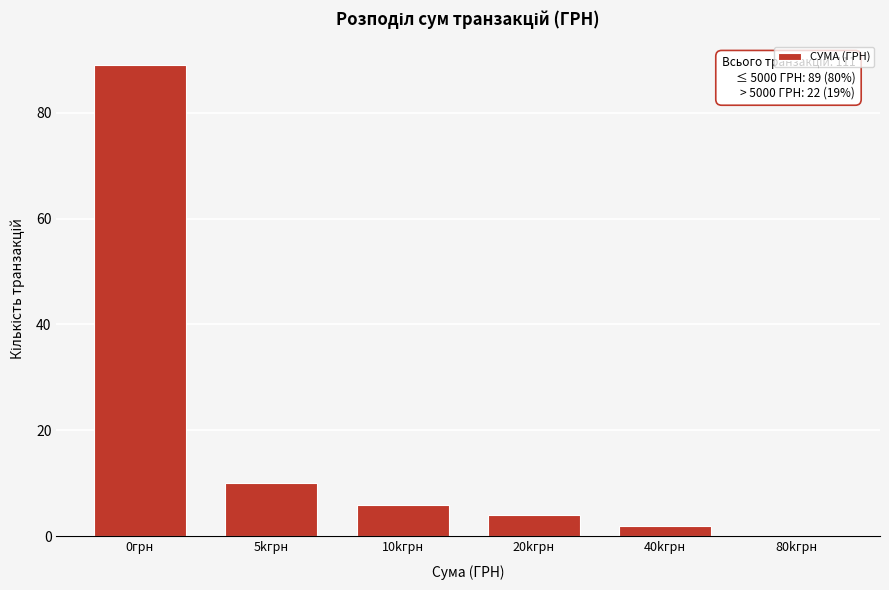

Reading left to right, transcribe all the data shown in this chart.

0грн=89	5kгрн=10	10kгрн=6	20kгрн=4	40kгрн=2	80kгрн=0